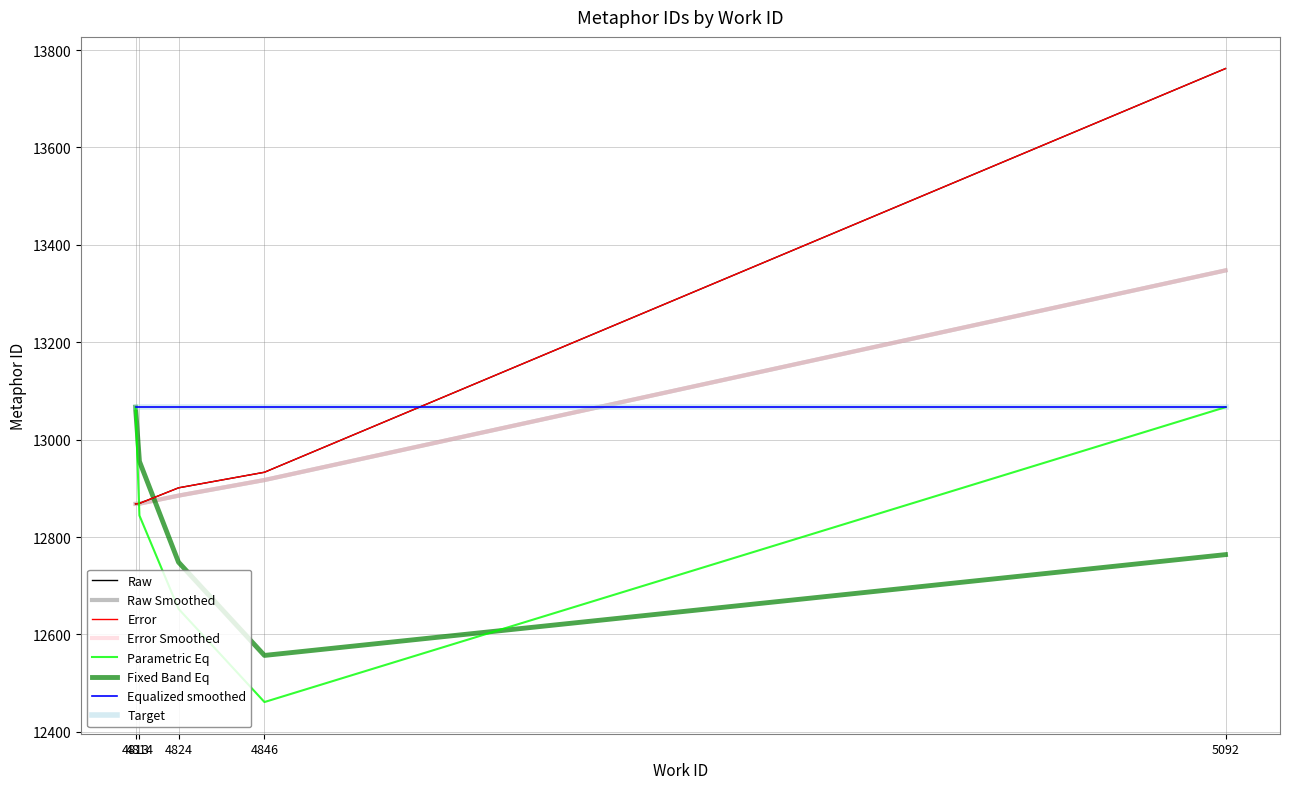

Is this an area chart (filled region under the line)?

No